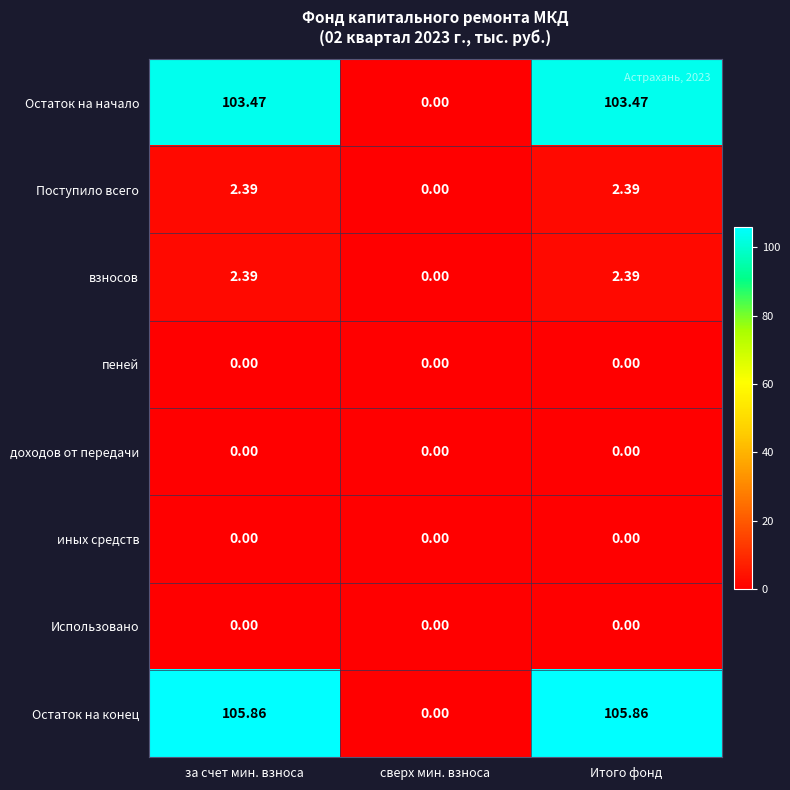

Which category has the lowest value in the Поступило всего series?

сверх мин. взноса